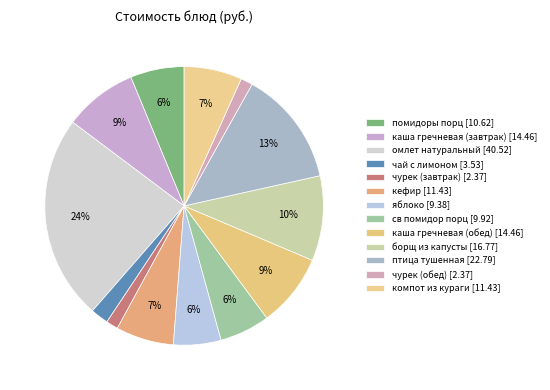

How many slices are in this pie chart?

13